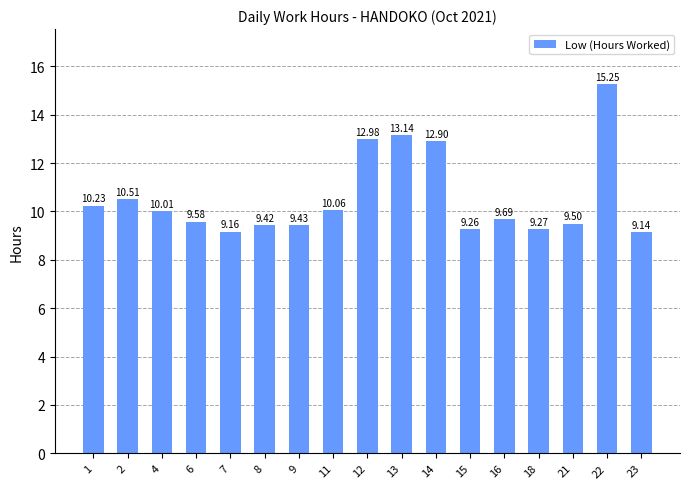

Approximately how many times larger is the value at 23 compared to 18?

1.0